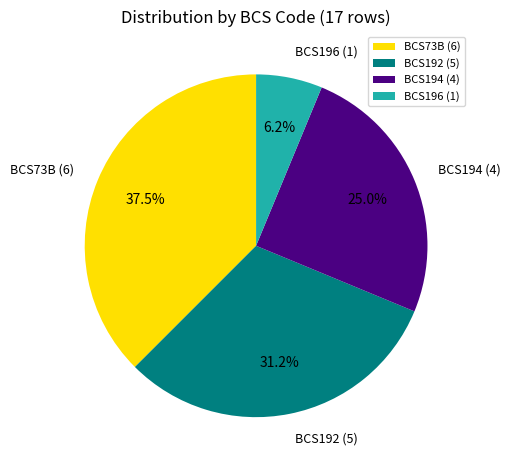

Between BCS194 and BCS196, which is larger?

BCS194